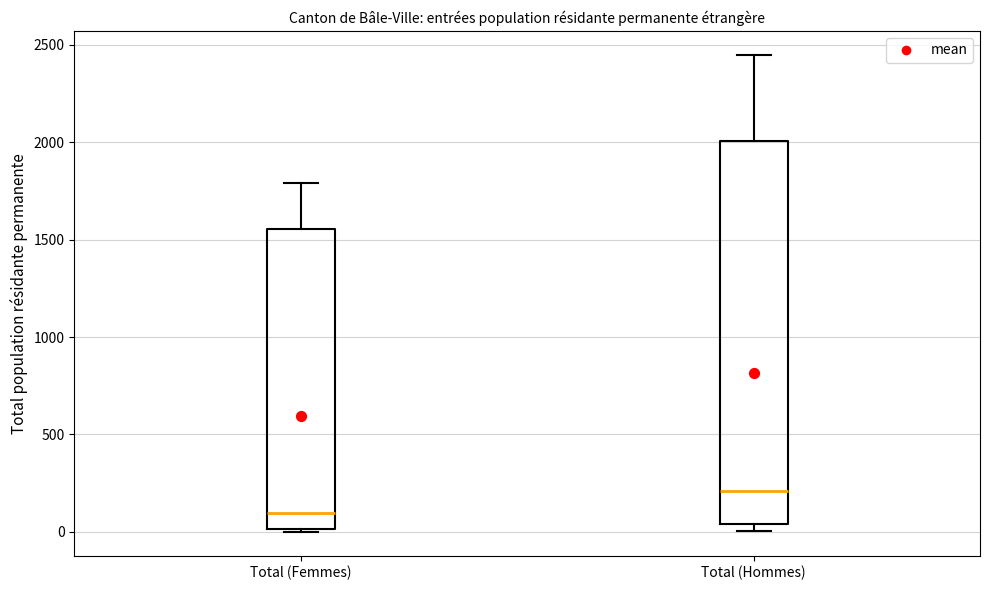

Comparing the boxes themselves (not the whiskers), which one is the tallest?

Total (Hommes)